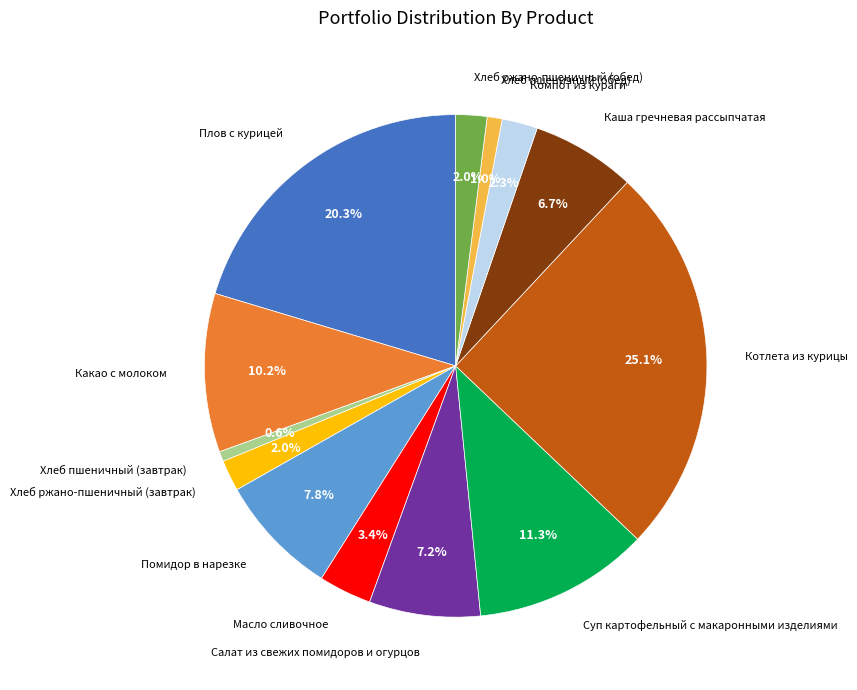

Is there a majority slice in this chart?

No